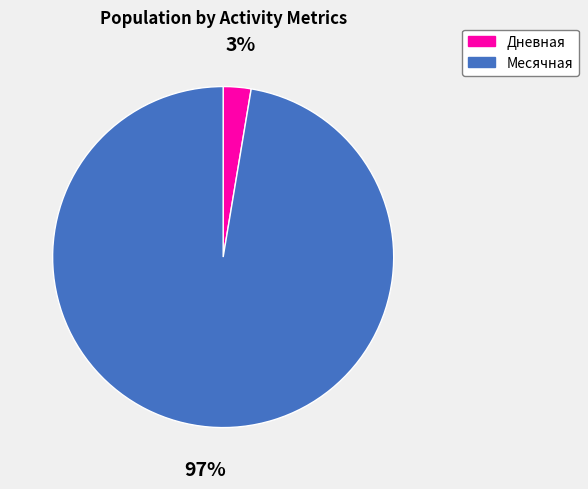

True or false: Дневная accounts for 3% of the total.

True